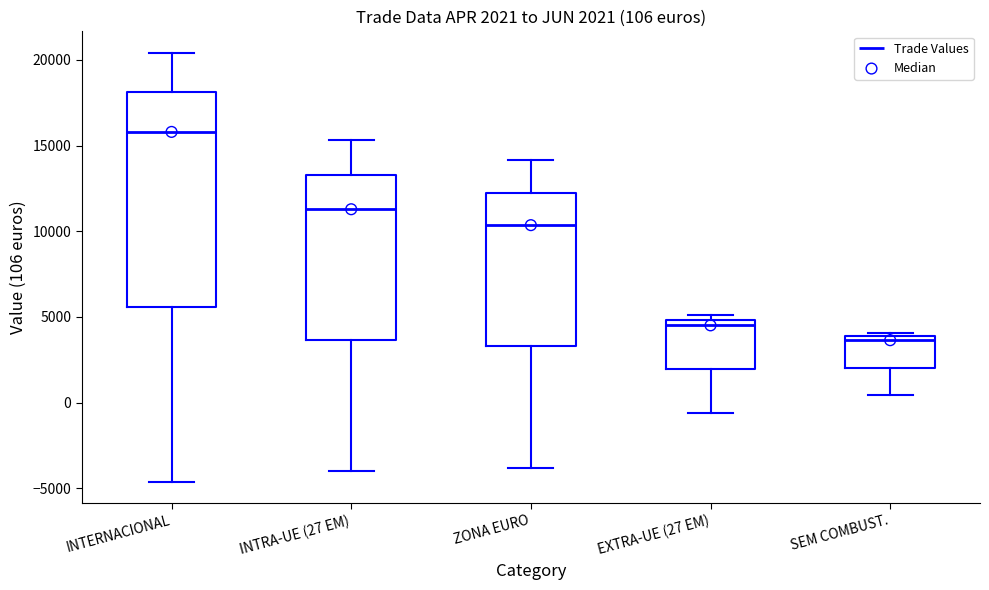

Which box has the lowest median line?

SEM COMBUST.